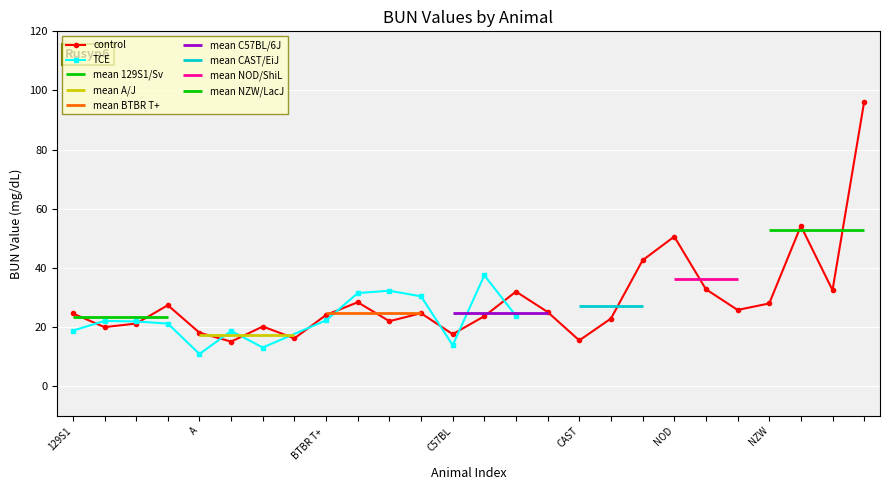

In control, how many points are lower than both neighbors (excluding endpoints)?

8